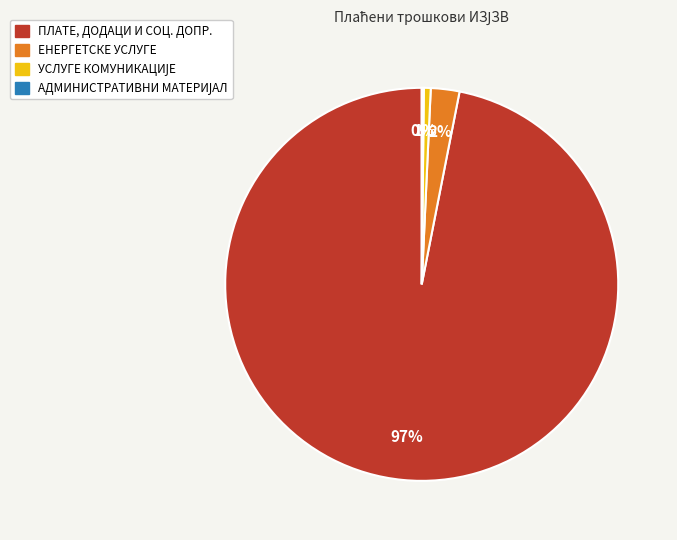

Do ПЛАТЕ, ДОДАЦИ И СОЦ. ДОПР. and ЕНЕРГЕТСКЕ УСЛУГЕ together represent more than half of the pie?

Yes